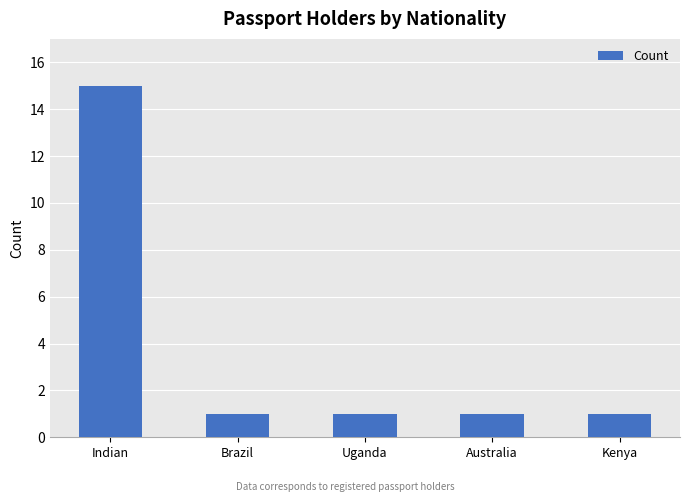

Does the chart contain stacked bars?

No